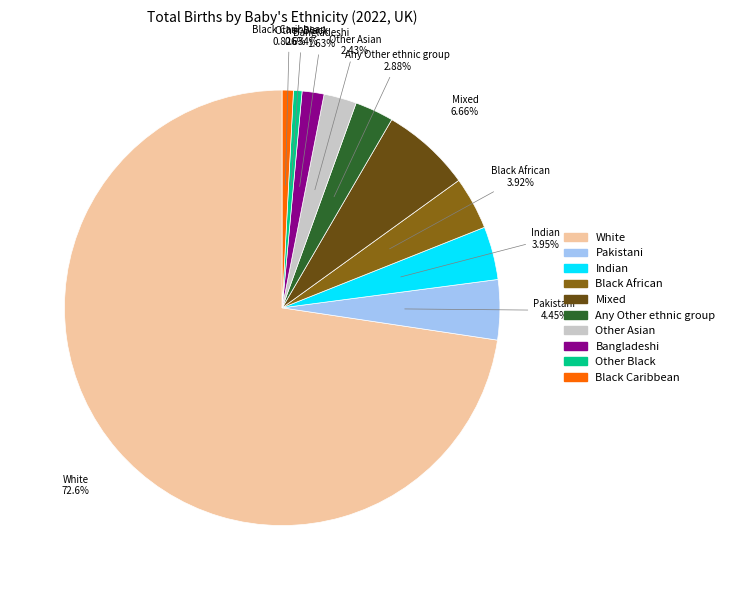

To the nearest percent, what is the average slice percentage?

10%